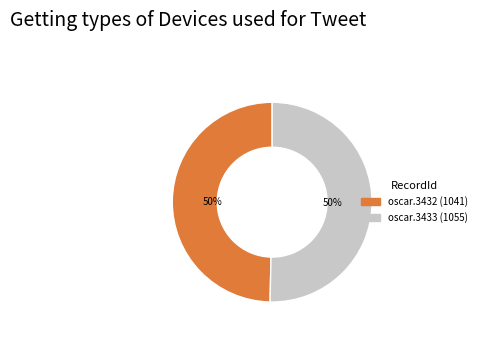

What is the ratio of the value at oscar.3433 to the value at oscar.3432?

1.0